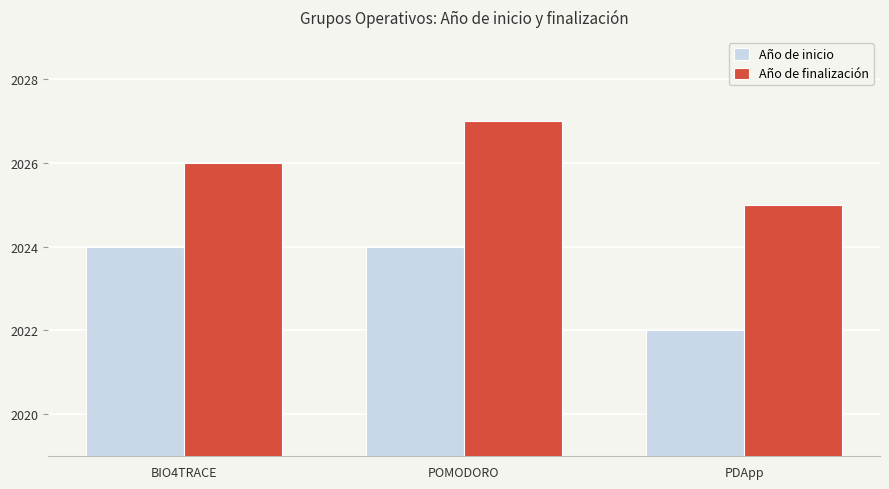

What is the lowest value of the Año de inicio series?

2022